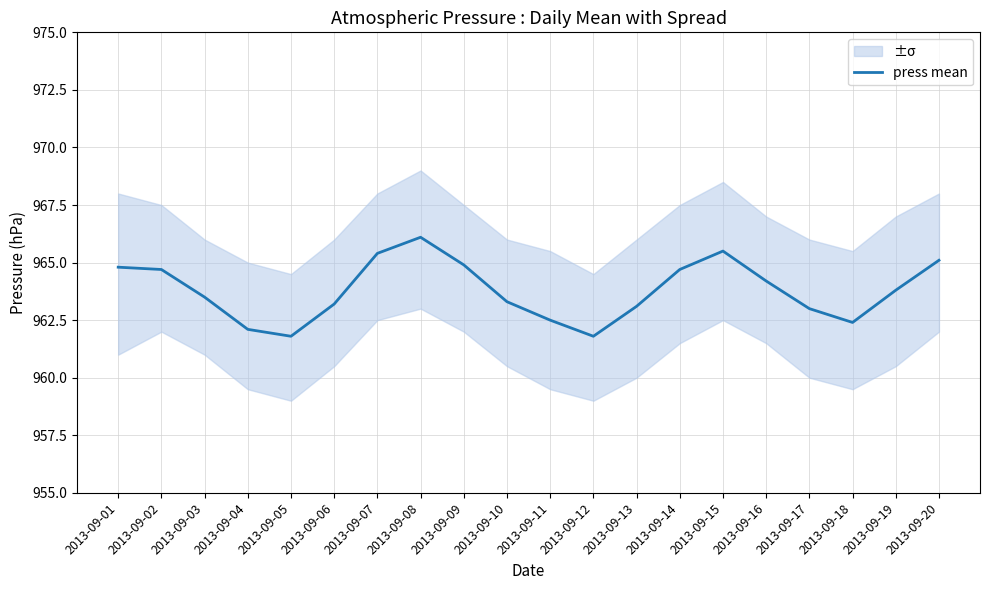

Which label corresponds to the largest value in the chart?

2013-09-08